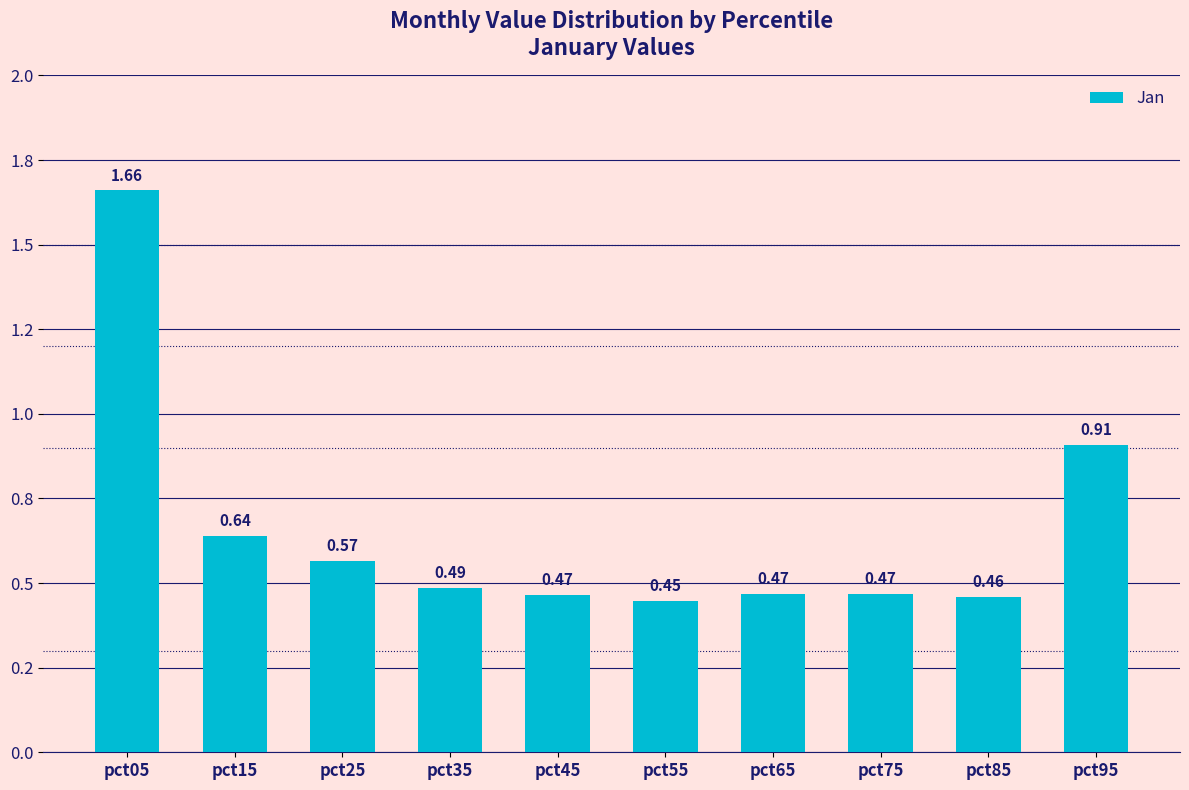

What is the difference between the maximum and minimum values?

1.2